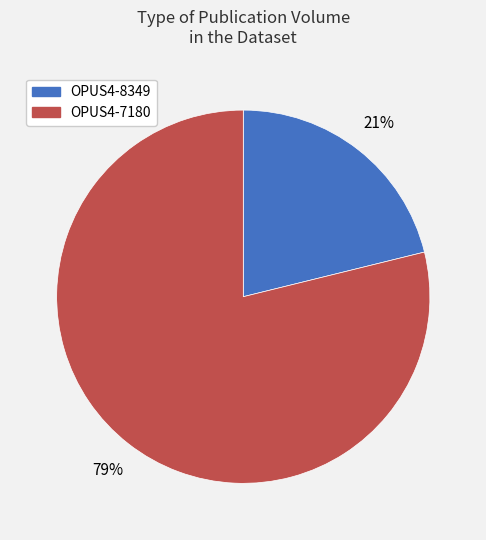

What is the largest slice in the pie chart?

OPUS4-7180